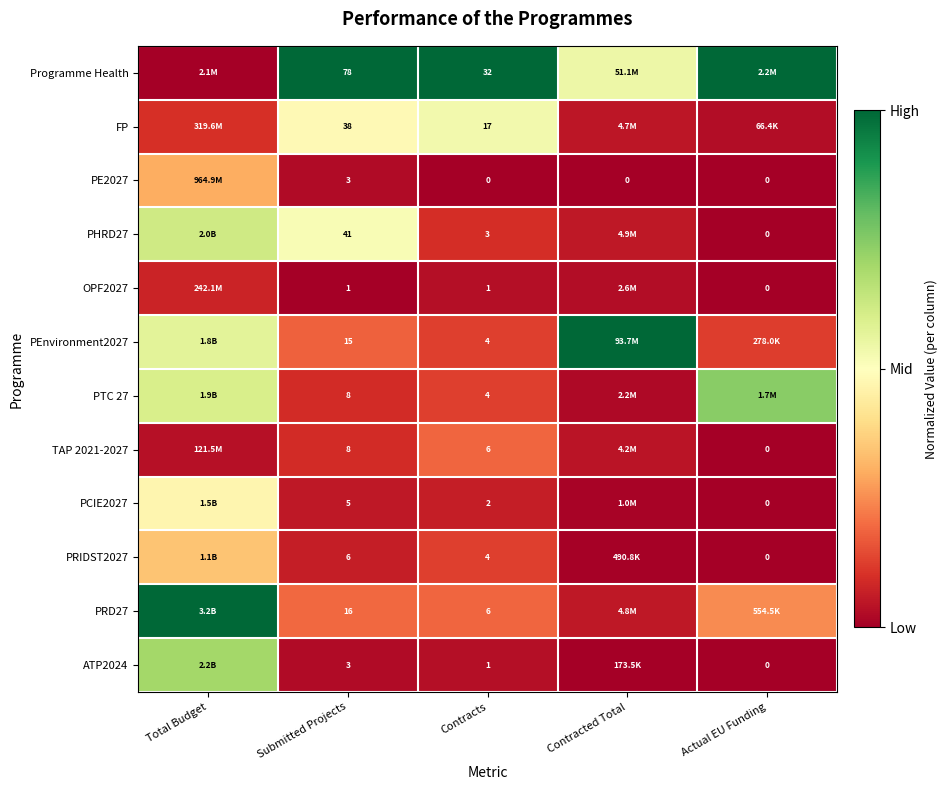

Which series changed the most between Contracted Total and Actual EU Funding?

PEnvironment2027